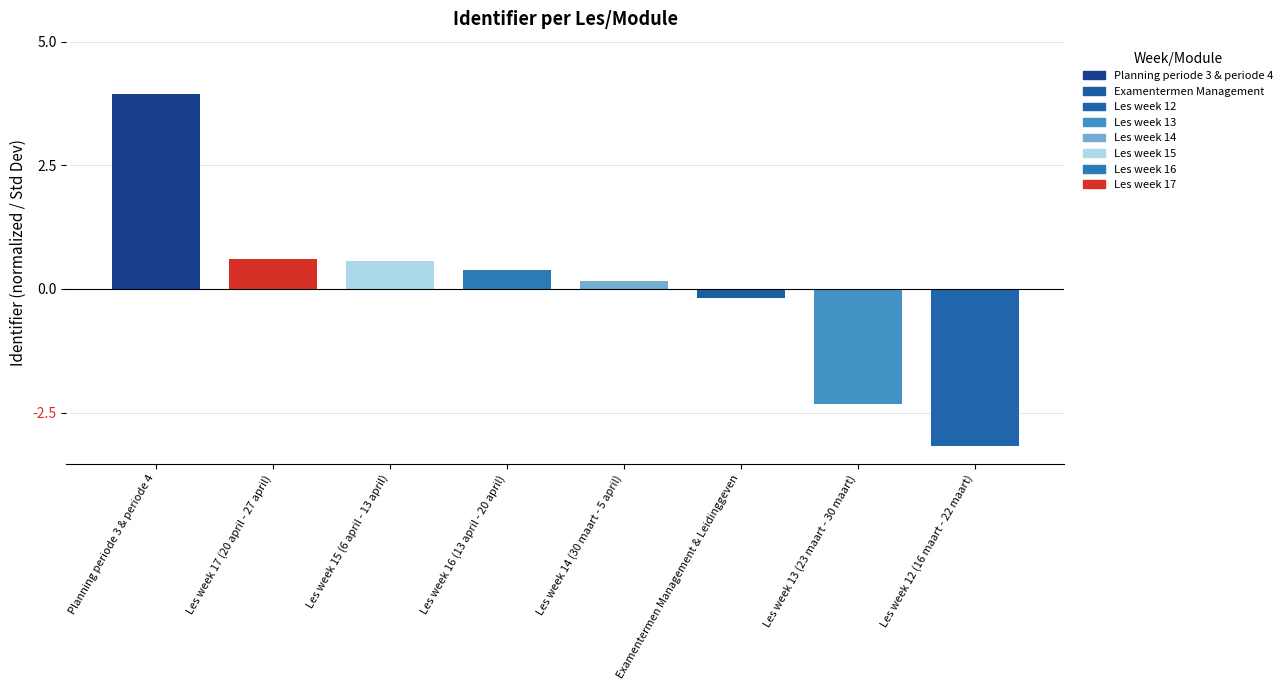

What is the label of the 4th bar from the right?

Les week 14 (30 maart - 5 april)